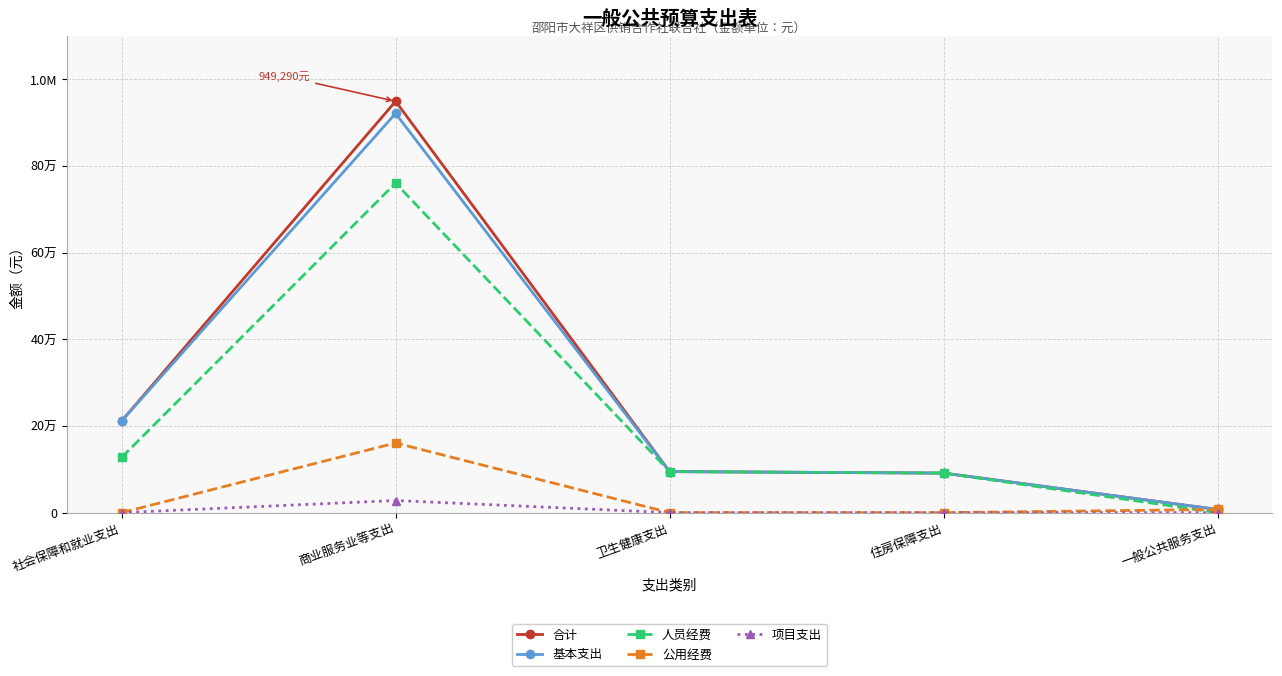

What are all the series names shown in the legend?

合计, 基本支出, 人员经费, 公用经费, 项目支出